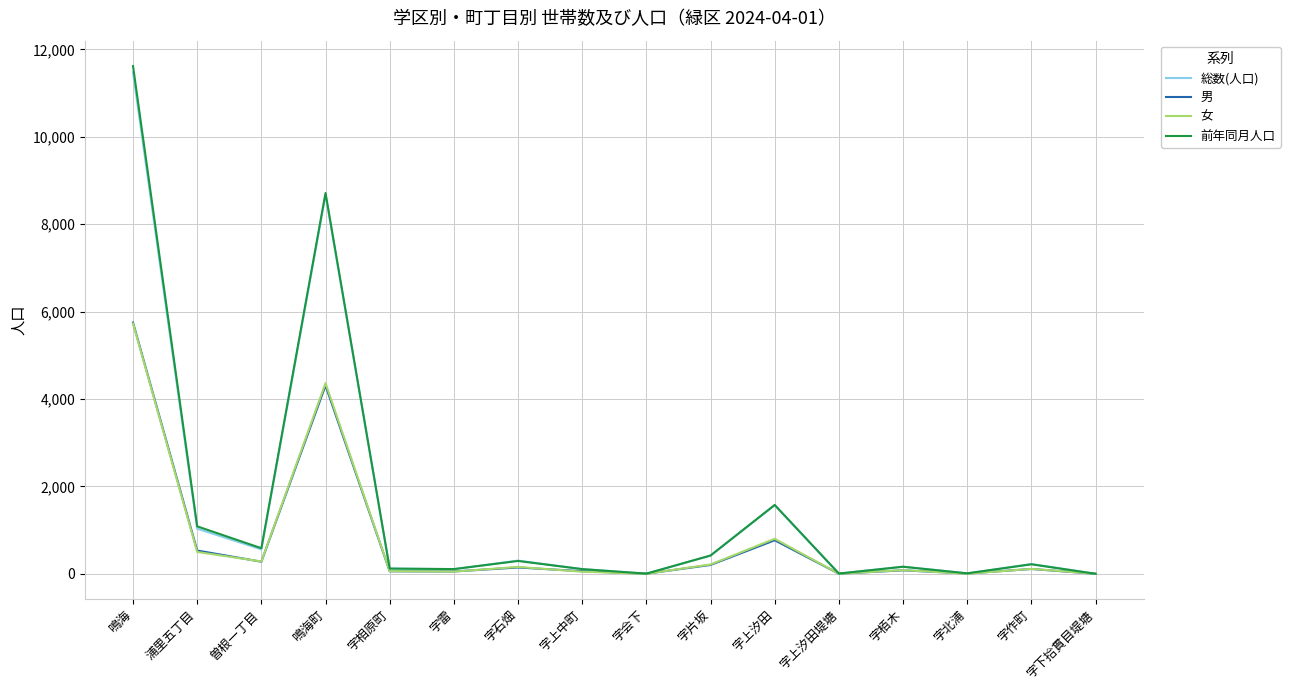

At which category is the sum across all series the highest?

鳴海